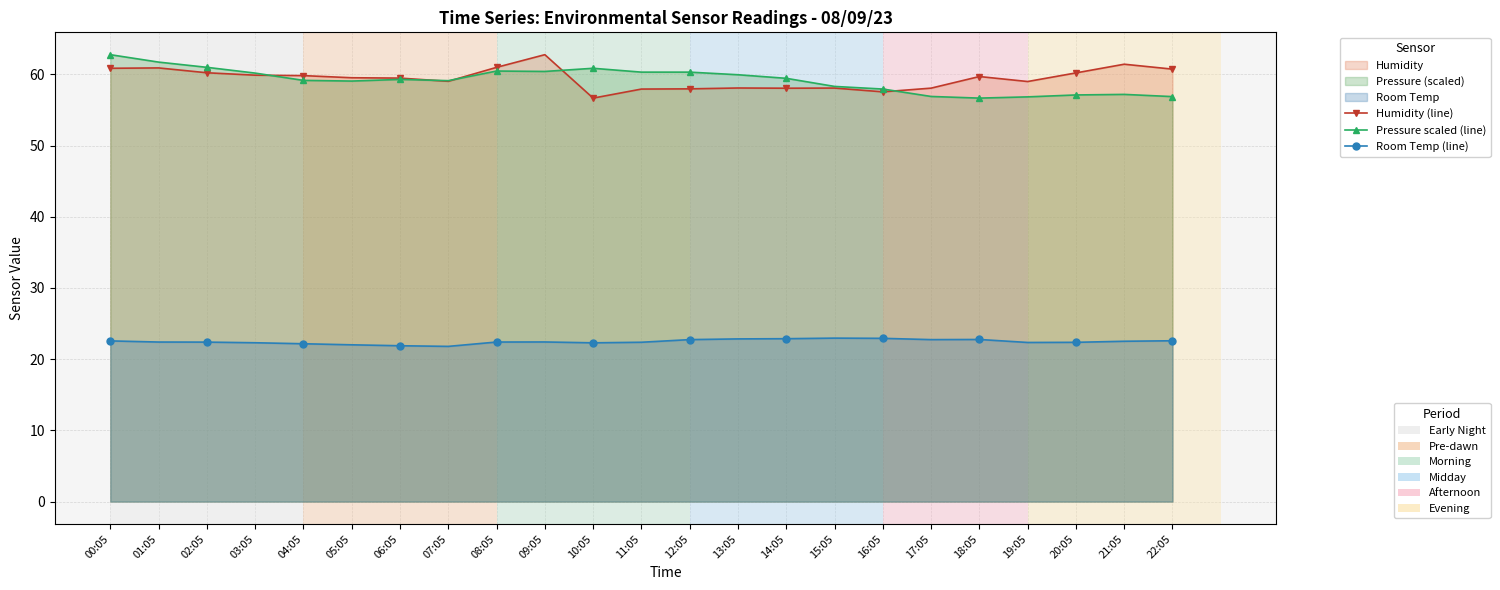

How many categories are shown in the chart?

23